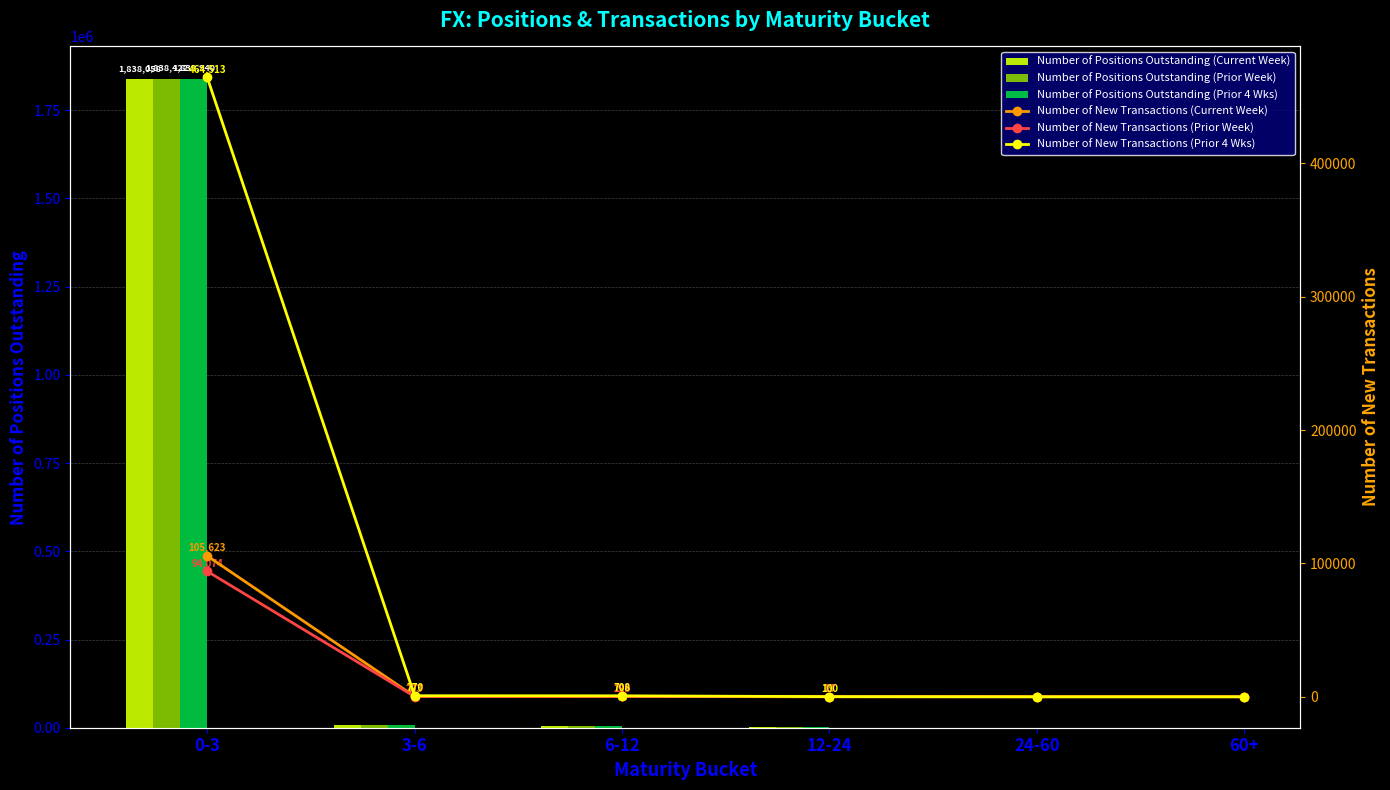

True or false: Number of Positions Outstanding (Current Week) has a value of 19 at 24-60.

False